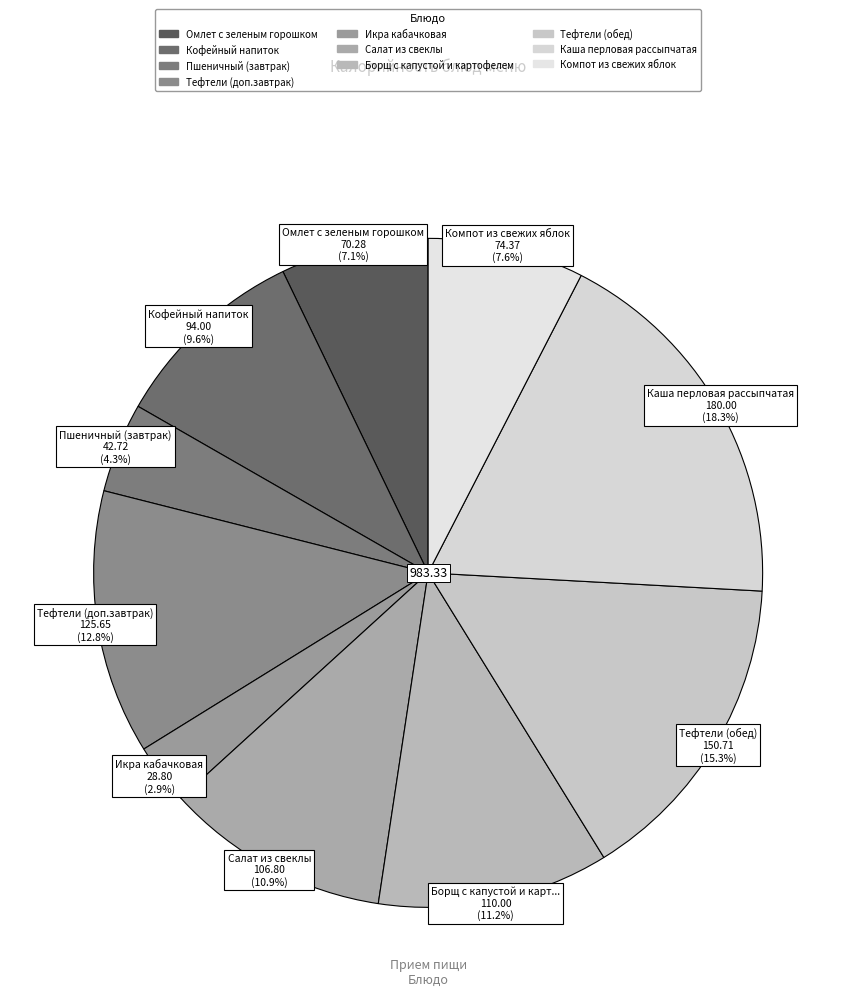

Which category has the smallest portion of the pie?

Икра кабачковая